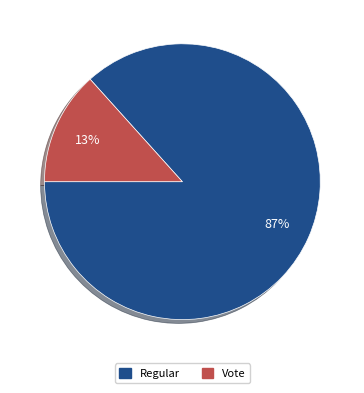

To the nearest percent, what is the combined percentage of Vote and Regular?

100%